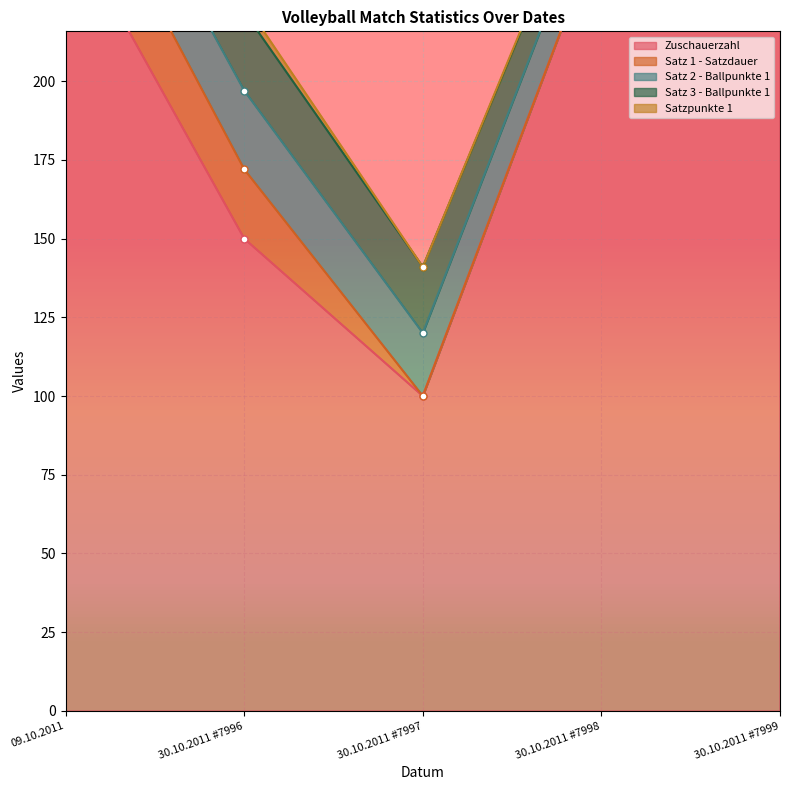

True or false: Satzpunkte 1 and Satz 1 - Satzdauer cross at least once.

True